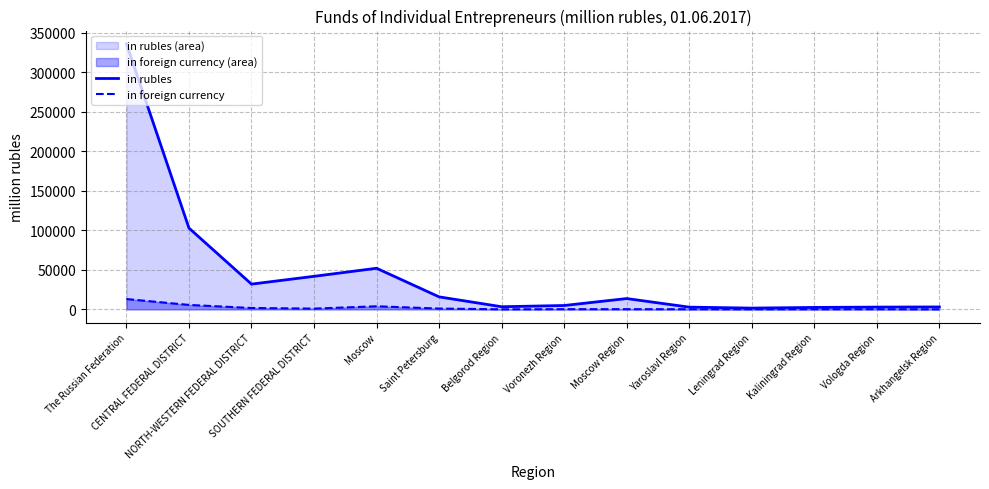

At which category does in foreign currency reach its first local valley?

SOUTHERN FEDERAL DISTRICT